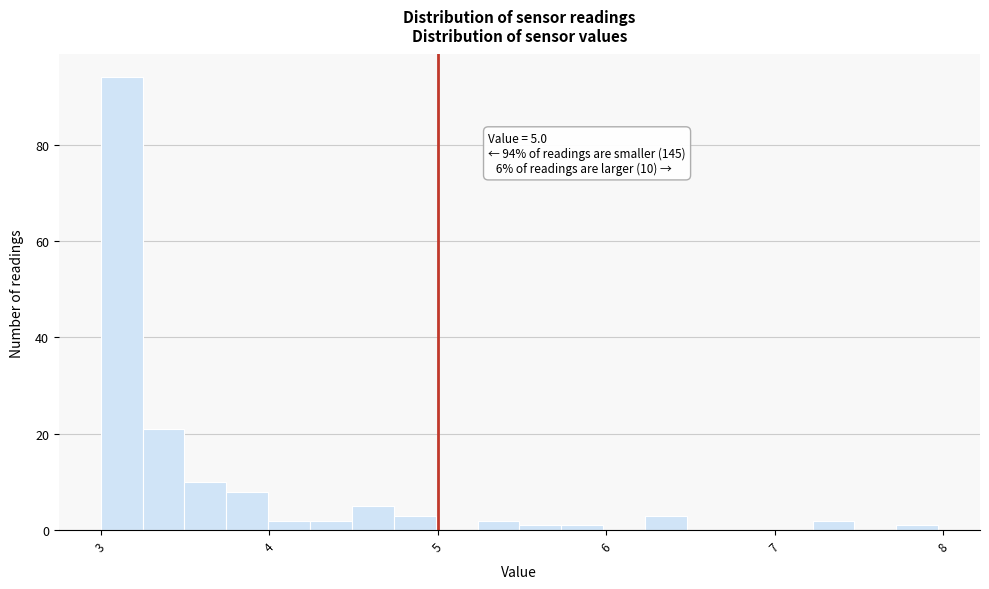

Around what value on the x-axis is the tallest bar? Give the approximate position of its centre, as read against the axis.

3.1